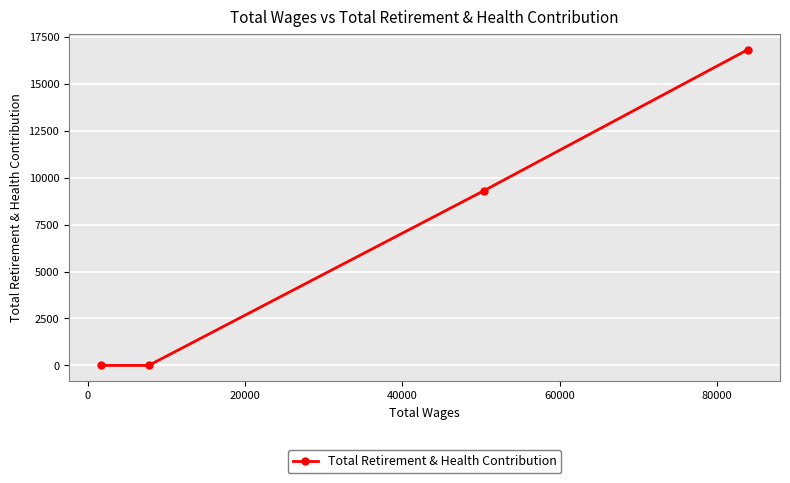

What is the maximum value shown in the chart?

16808